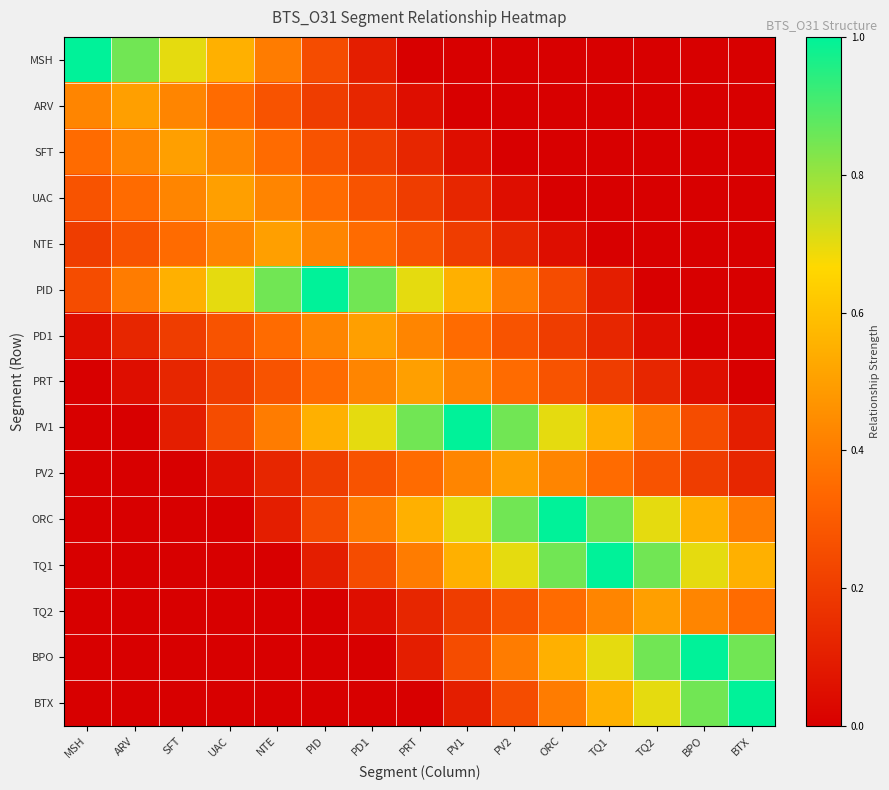

Rank the series by their maximum value, from highest to lowest.

MSH, PID, PV1, ORC, TQ1, BPO, BTX, ARV, SFT, UAC, NTE, PD1, PRT, PV2, TQ2